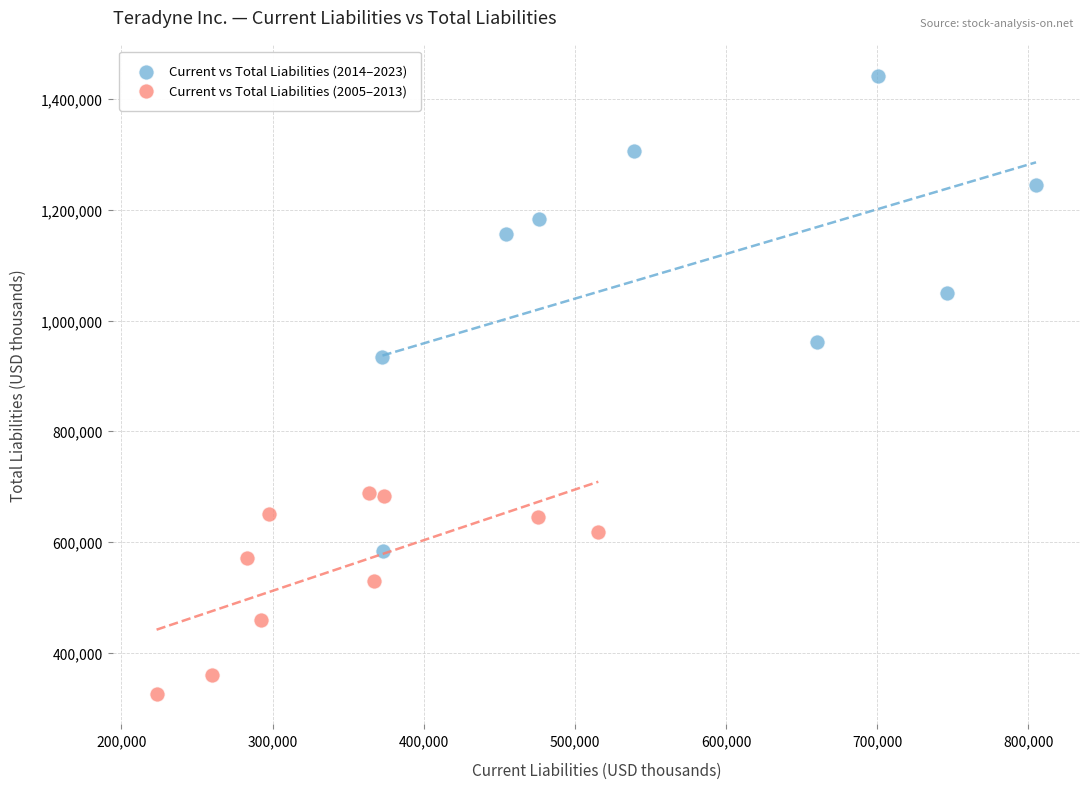

What are all the series names shown in the legend?

Current vs Total Liabilities (2014–2023), Current vs Total Liabilities (2005–2013)